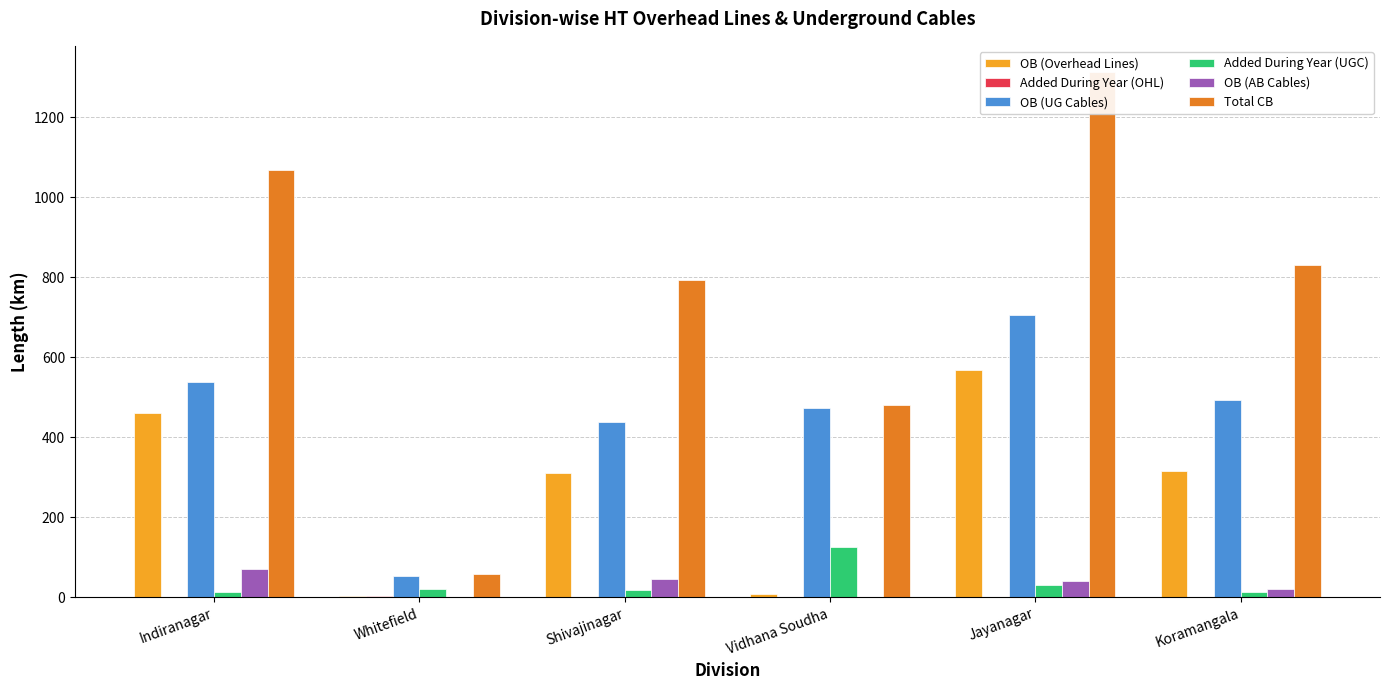

Reading left to right, extract all data points from this chart.

OB (Overhead Lines): Indiranagar=459.9	Whitefield=3.6	Shivajinagar=309.8	Vidhana Soudha=7.4	Jayanagar=567.3	Koramangala=315.6
Added During Year (OHL): Indiranagar=1.1	Whitefield=4.3	Shivajinagar=0.0	Vidhana Soudha=0.0	Jayanagar=0.0	Koramangala=0.9
OB (UG Cables): Indiranagar=538.6	Whitefield=51.9	Shivajinagar=437.8	Vidhana Soudha=473.5	Jayanagar=704.9	Koramangala=492.6
Added During Year (UGC): Indiranagar=13.3	Whitefield=19.9	Shivajinagar=17.6	Vidhana Soudha=125.4	Jayanagar=29.4	Koramangala=12.1
OB (AB Cables): Indiranagar=70.1	Whitefield=0.2	Shivajinagar=44.8	Vidhana Soudha=0.8	Jayanagar=40.4	Koramangala=21.5
Total CB: Indiranagar=1068.7	Whitefield=57.9	Shivajinagar=792.6	Vidhana Soudha=481.8	Jayanagar=1312.9	Koramangala=830.6